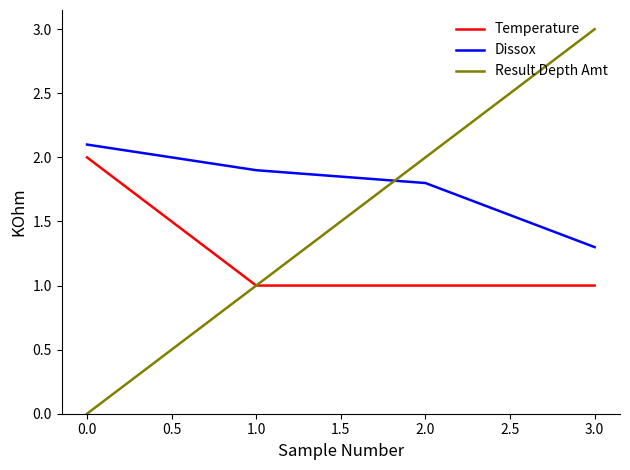

What is the difference between the second highest and minimum values in the Dissox series?

0.6